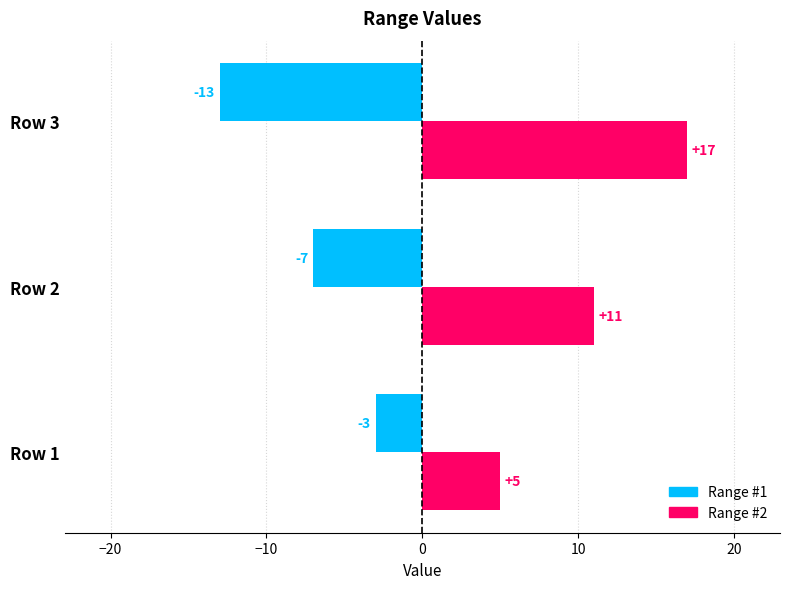

Is the value of Range #2 at Row 2 greater than the value of Range #1 at Row 2?

Yes